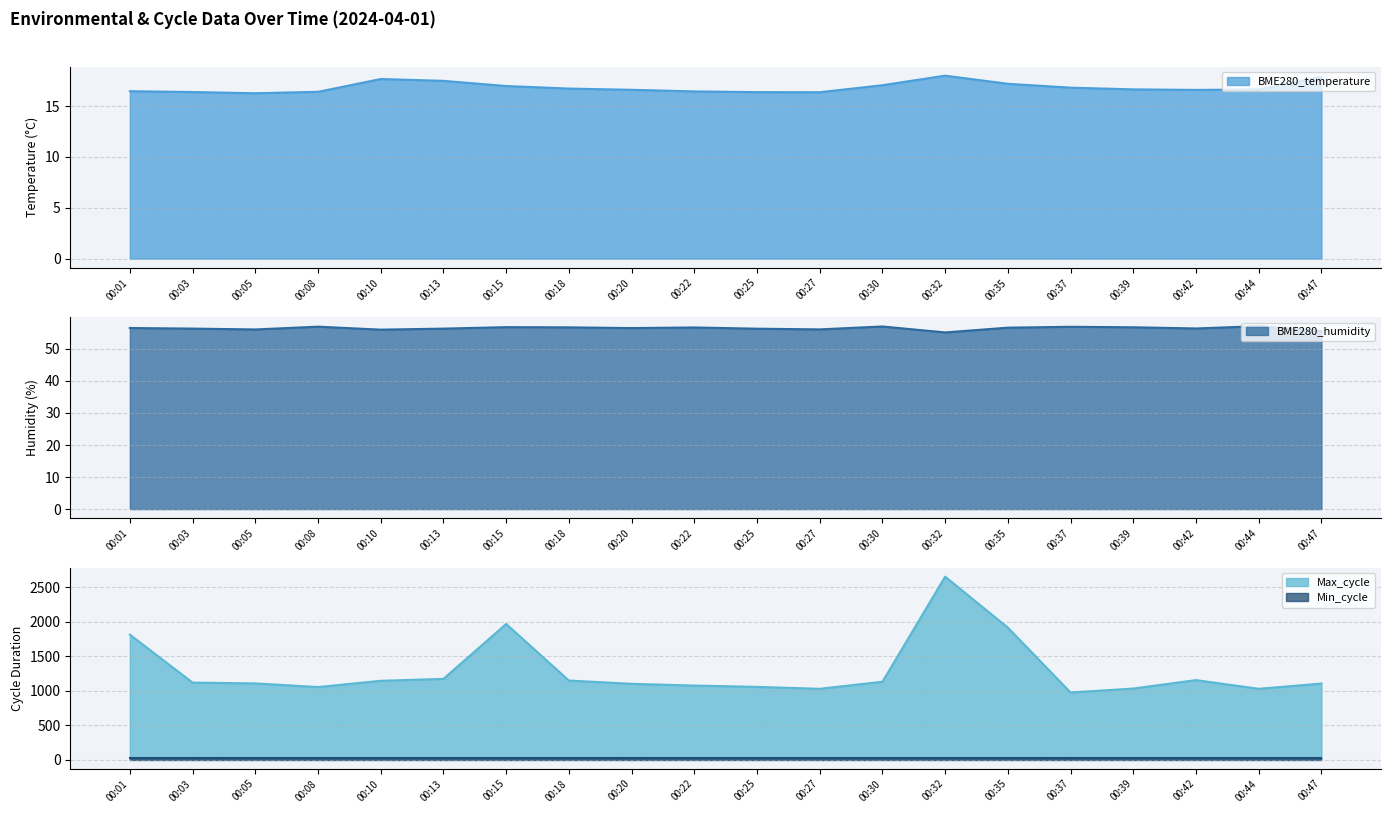

Is the value of BME280_temperature at 00:05 greater than the value of BME280_humidity at 00:18?

No